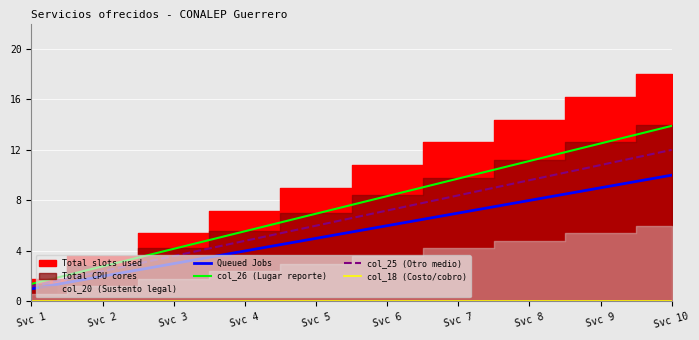

At how many categories does at least one series exceed 2?

9